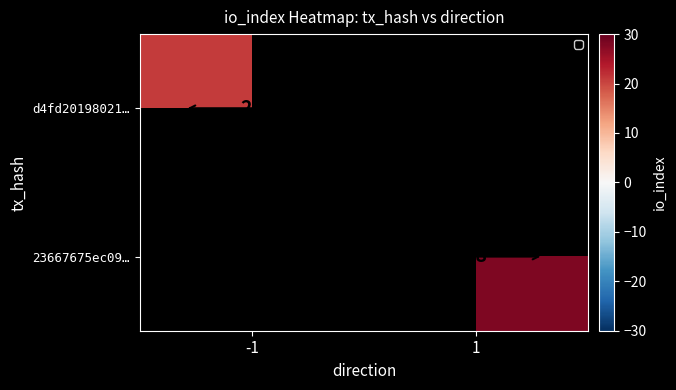

Is it true that d4fd20198021… equals 21 at -1?

True